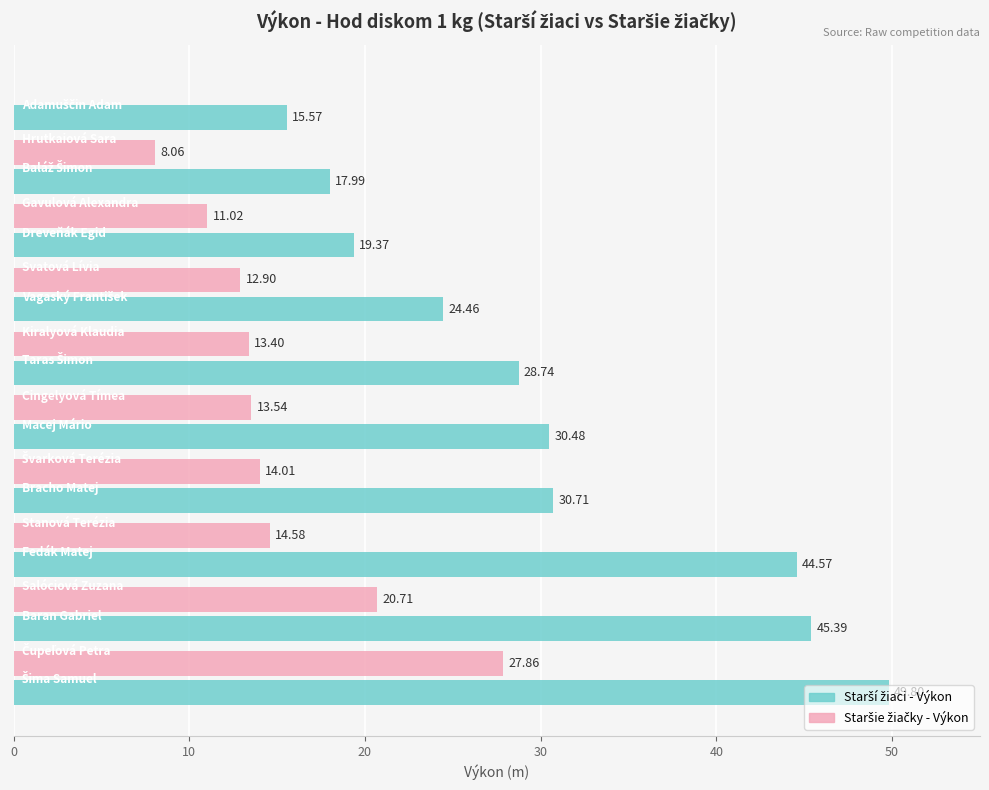

How many categories are shown in the chart?

10